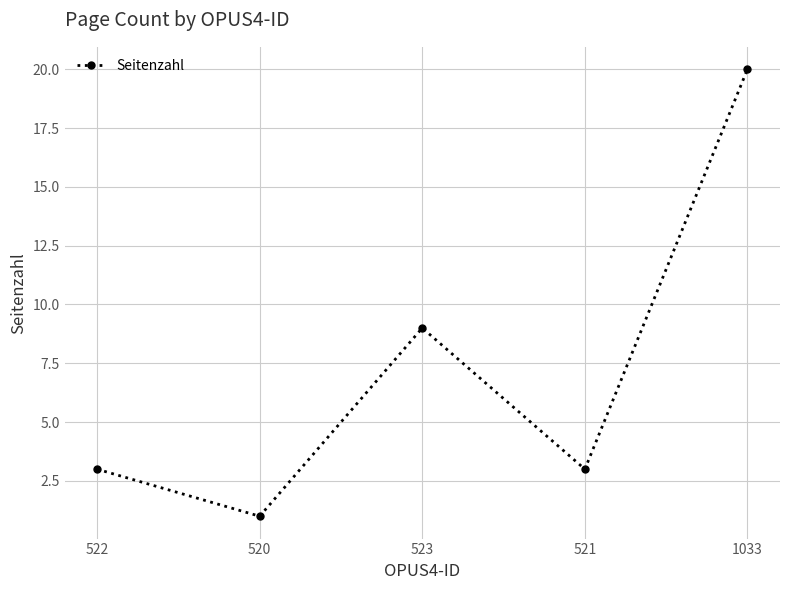

What is the difference between the second highest and minimum values?

8